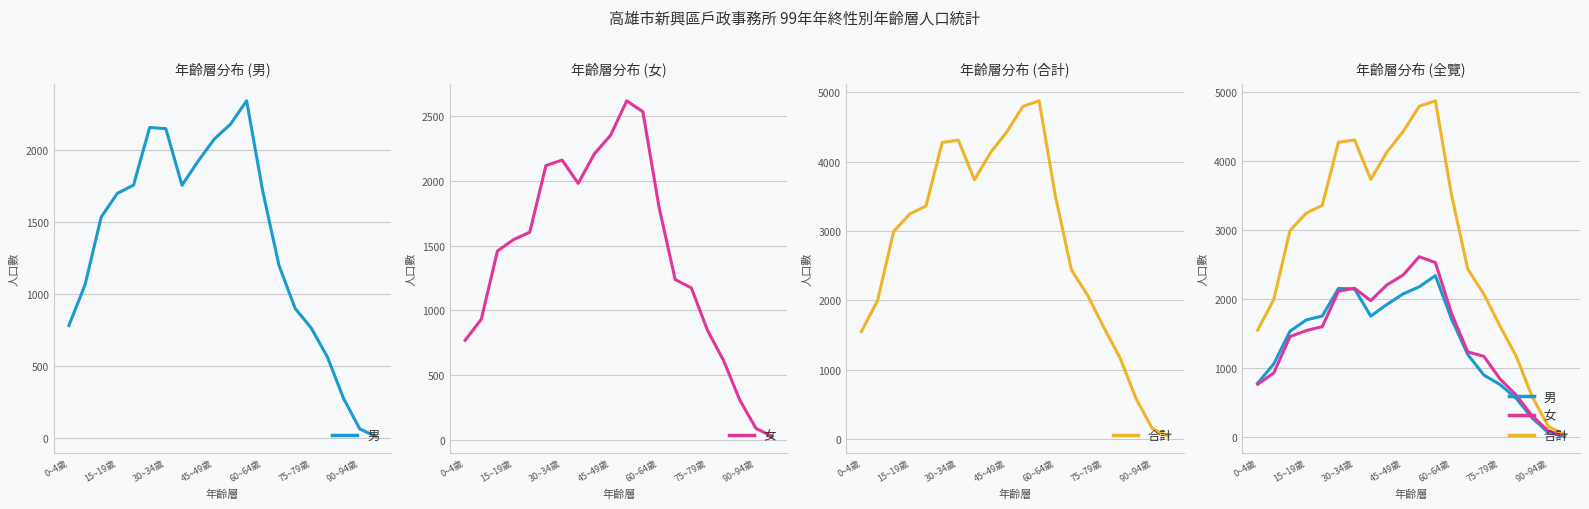

How many values in the 女 series exceed 1546?

9